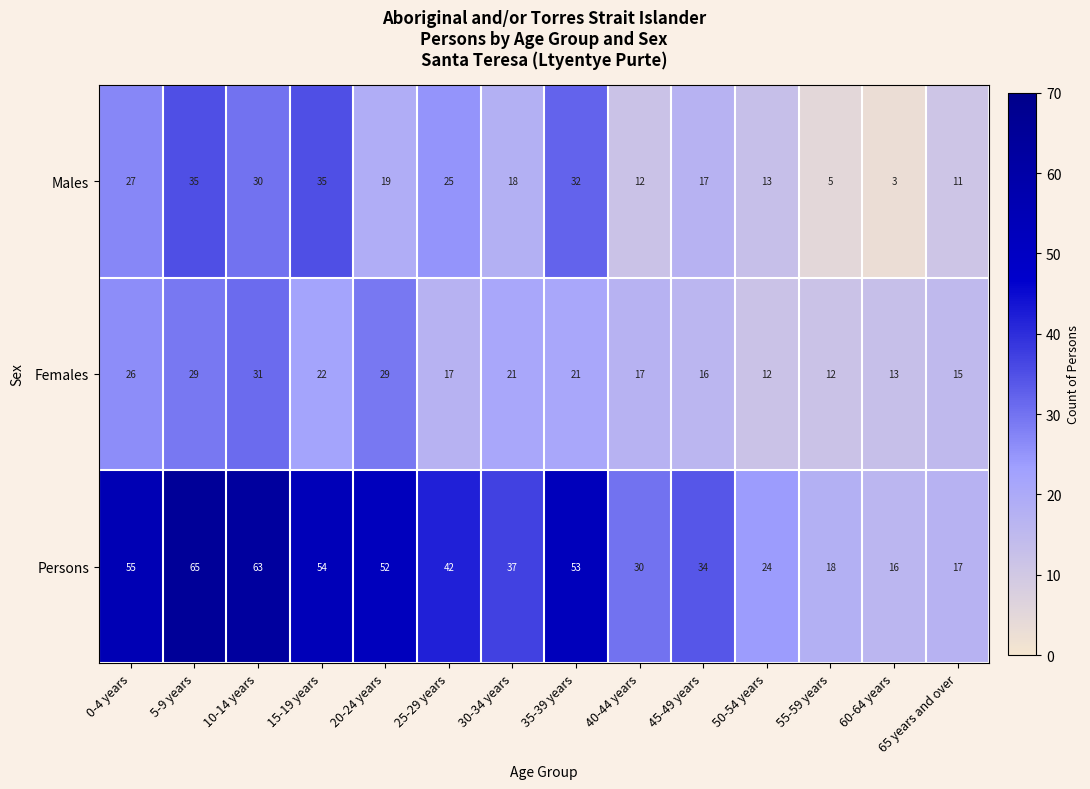

At how many categories does at least one series exceed 43?

6